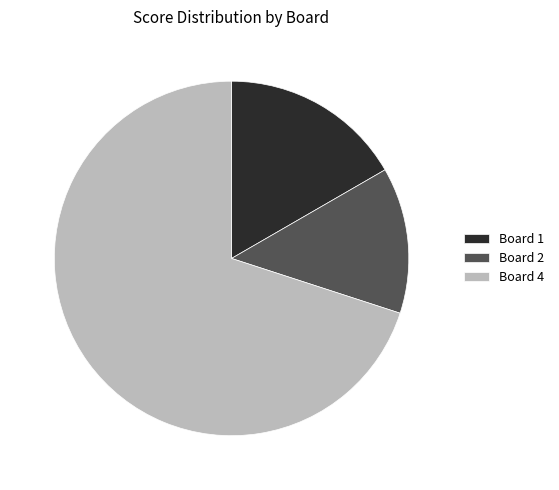

Does Board 4 account for over 50% of the chart?

Yes